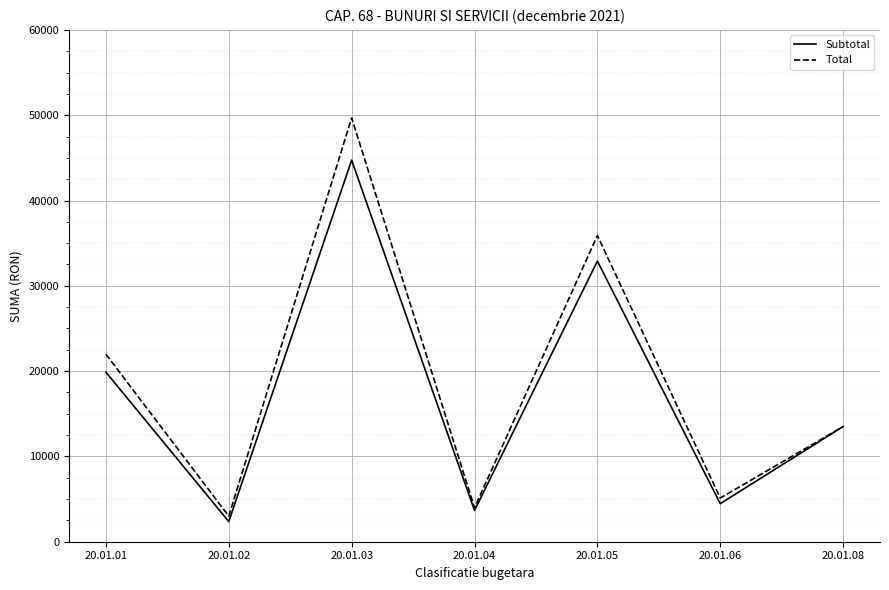

Which series has the largest total across all categories?

Total